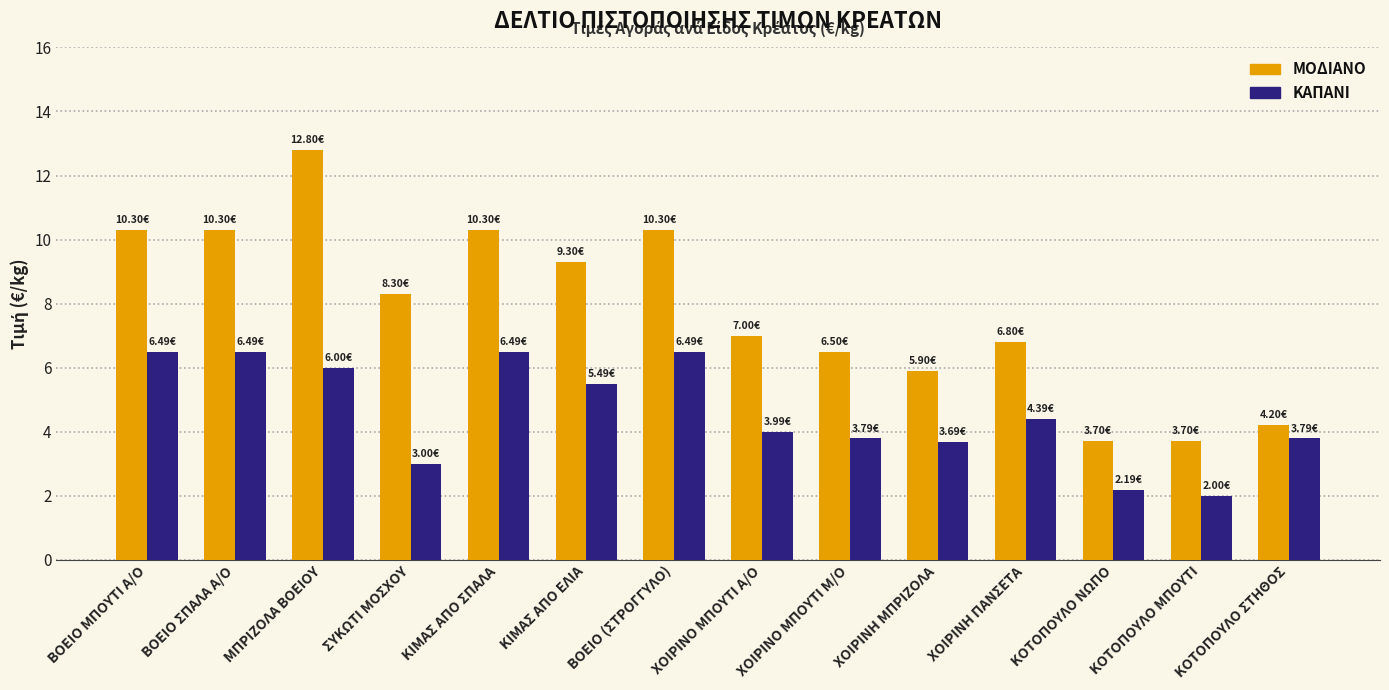

Rank the series at ΒΟΕΙΟ ΣΠΑΛΑ Α/Ο from lowest to highest value.

ΚΑΠΑΝΙ, ΜΟΔΙΑΝΟ